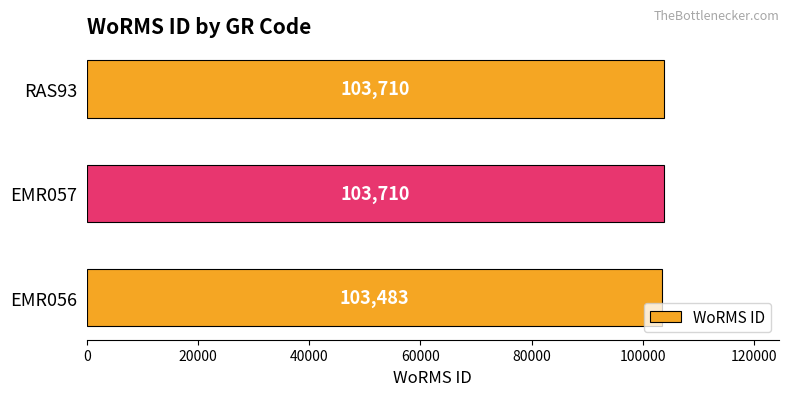

Reading top to bottom, extract all data points from this chart.

RAS93=103710	EMR057=103710	EMR056=103483